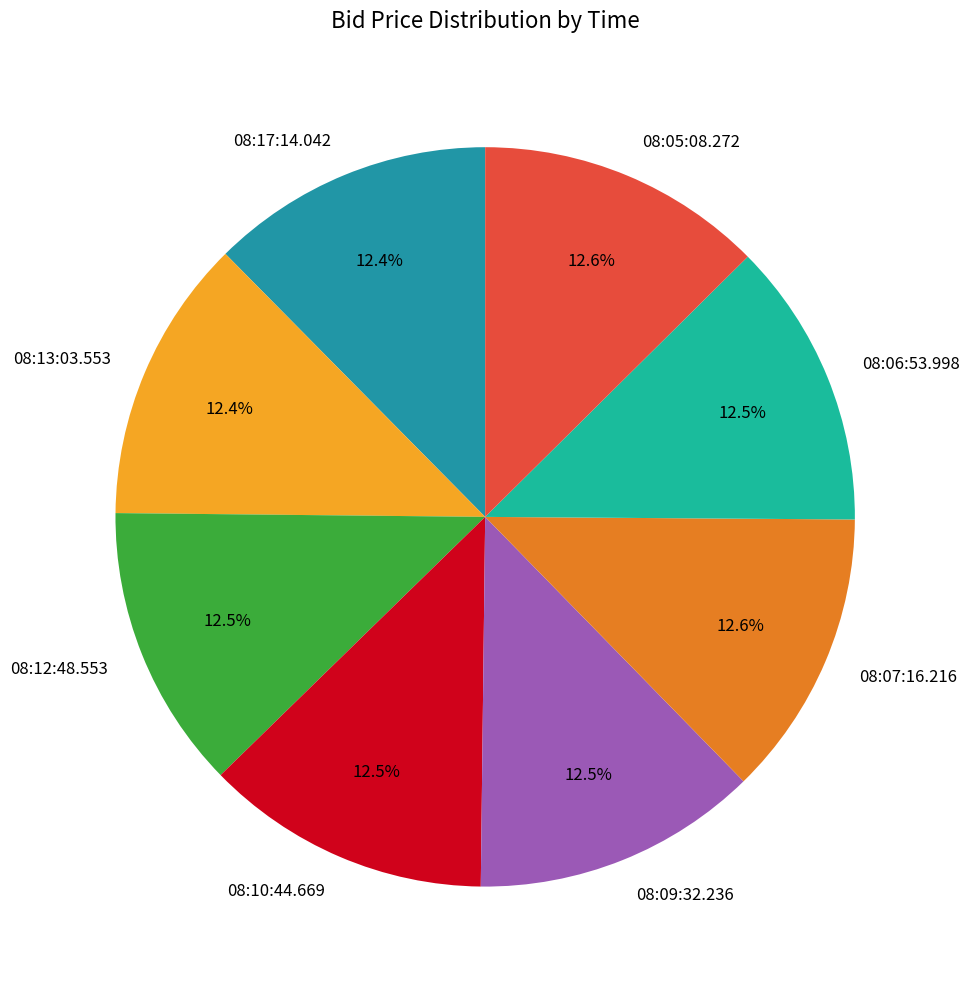

The 08:05:08.272 slice represents 1% of the pie. True or false?

False